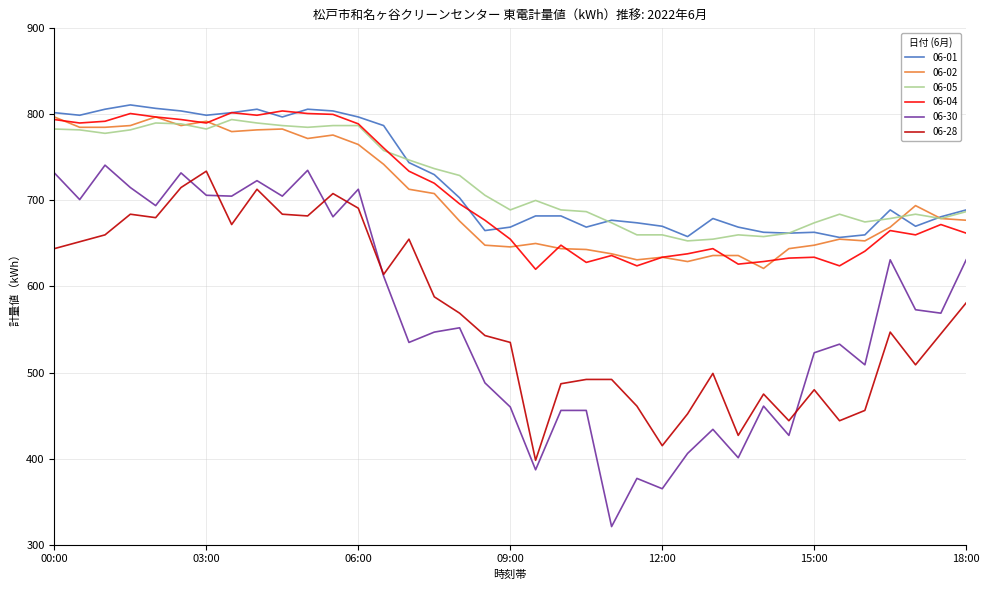

Which series has the widest spread of values?

06-30